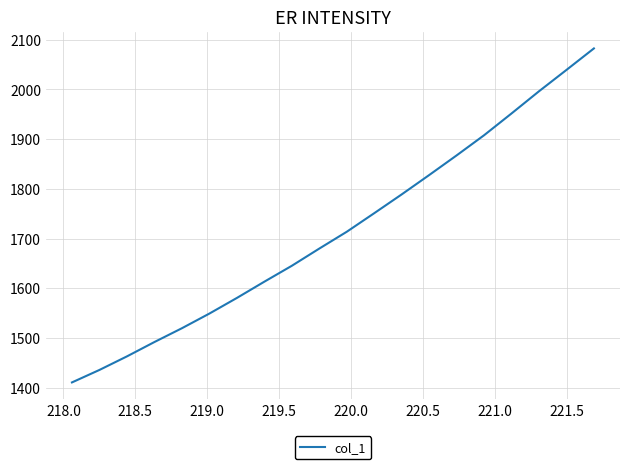

What is the maximum value shown in the chart?

2082.6